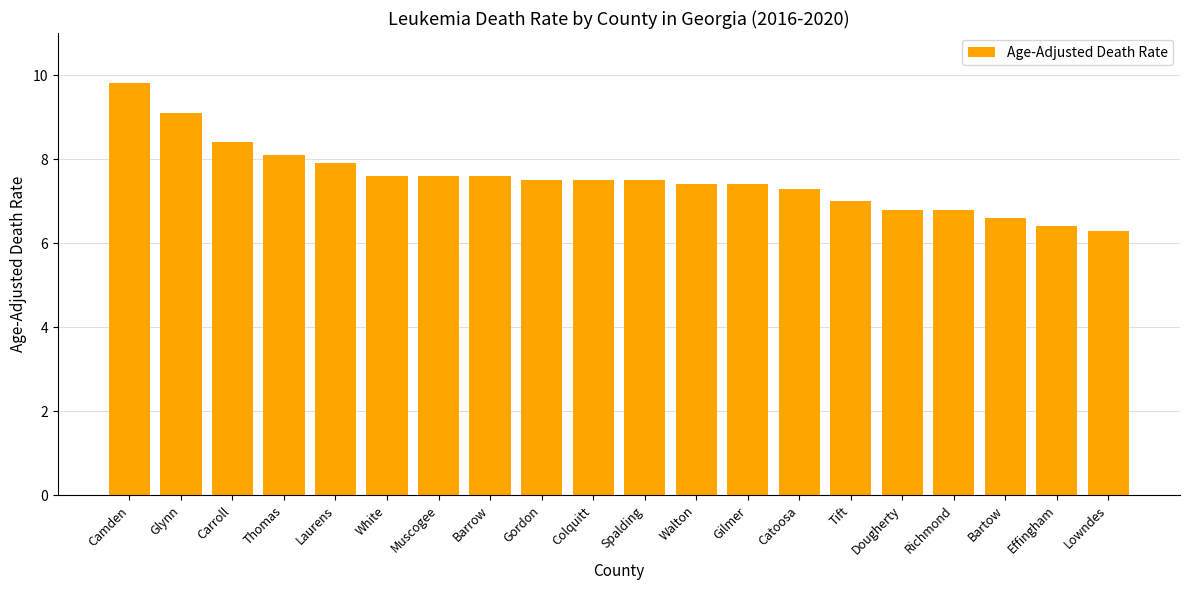

Between Dougherty and Lowndes, which is larger?

Dougherty